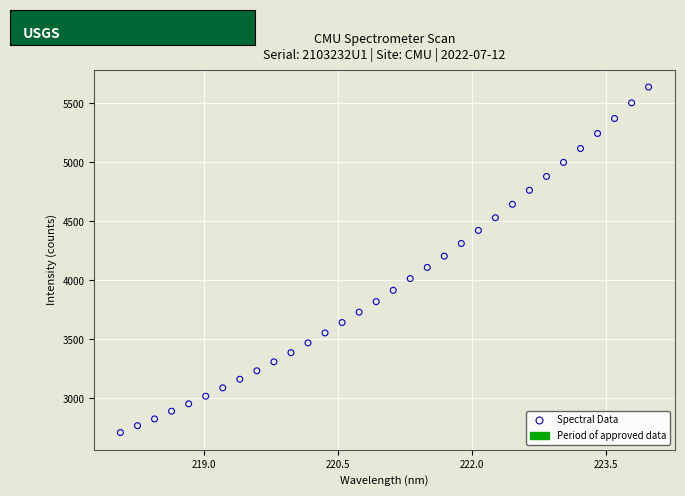

What is the range of X values (max minus min)?

5.9